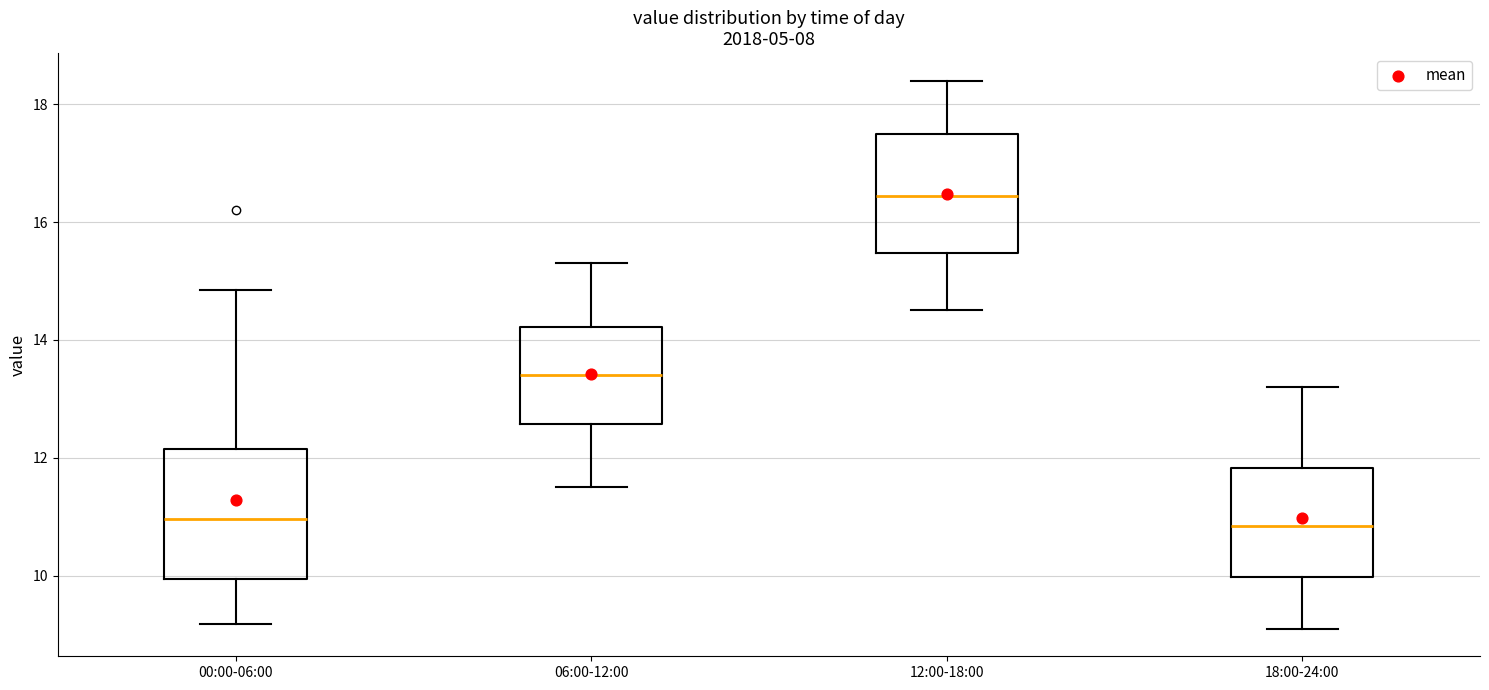

Where does the lower whisker of the box for 18:00-24:00 end on the y-axis? The values are not printed on the chart, so give them approximately, as read against the axis.

9.2